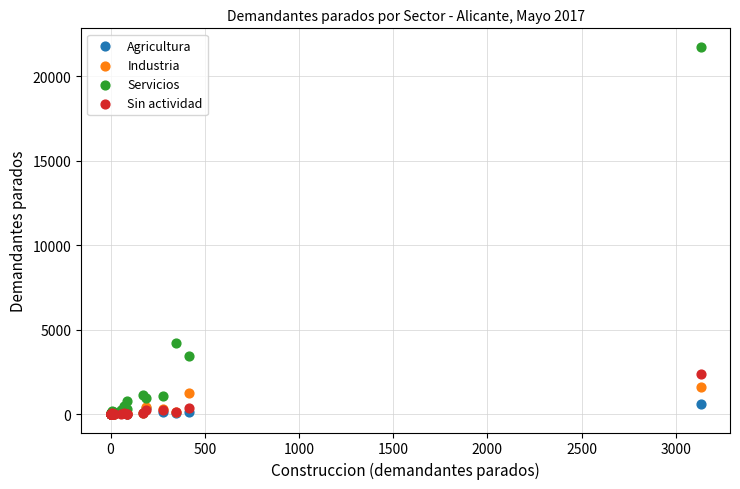

Across all series, what Y value is closest to 10870?

4204